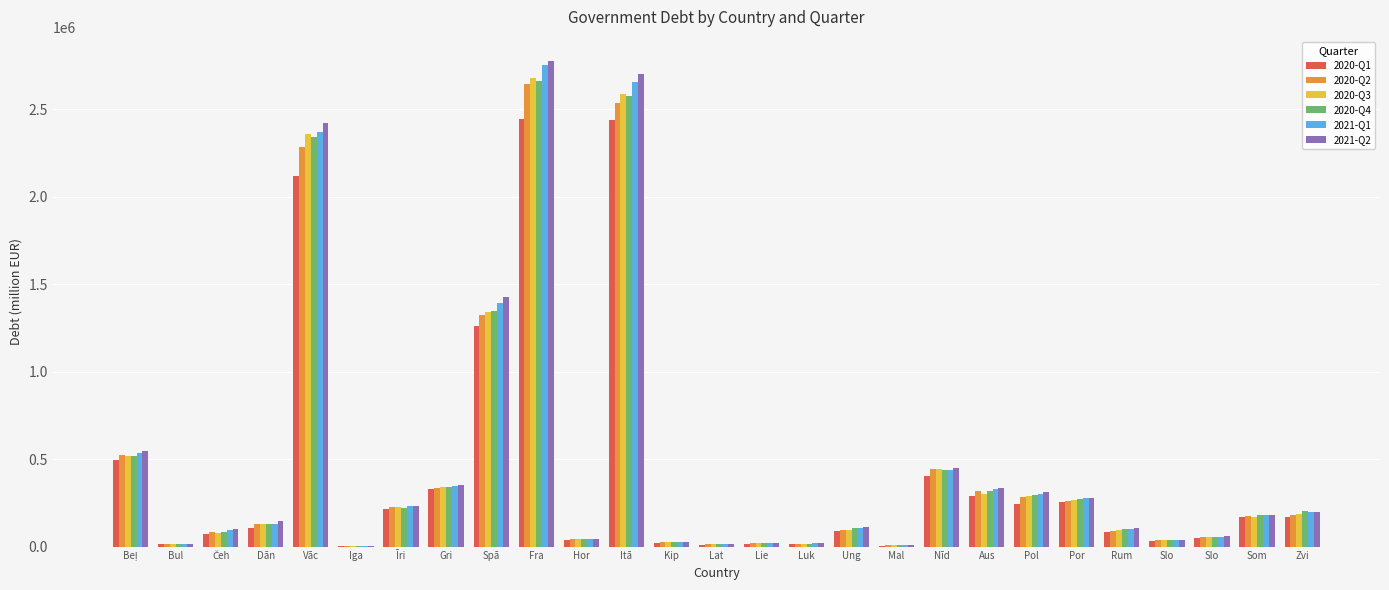

Reading left to right, list all the values displayed in this chart.

2020-Q1: Beļ=492162.0	Bul=12331.0	Čeh=69171.8	Dān=103835.9	Vāc=2114795.8	Iga=2511.1	Īri=213611.6	Gri=330069.0	Spā=1258745.0	Fra=2444402.0	Hor=39251.1	Itā=2434966.7	Kip=22083.7	Lat=11430.9	Lie=16232.9	Luk=14199.1	Ung=88143.5	Mal=5951.6	Nīd=403482.0	Aus=289486.4	Pol=242696.3	Por=254797.0	Rum=83035.0	Slo=33391.4	Slo=46385.1	Som=167909.0	Zvi=168207.4
2020-Q2: Beļ=524284.0	Bul=12846.4	Čeh=84706.7	Dān=128047.1	Vāc=2284851.9	Iga=5088.9	Īri=225786.9	Gri=334314.0	Spā=1325133.0	Fra=2643359.0	Hor=43610.7	Itā=2531825.8	Kip=24973.2	Lat=12882.8	Lie=20132.4	Luk=15080.8	Ung=93305.8	Mal=6659.1	Nīd=441955.0	Aus=316245.3	Pol=281949.1	Por=259900.8	Rum=88350.2	Slo=36891.1	Slo=54838.6	Som=176587.0	Zvi=180738.8
2020-Q3: Beļ=515926.0	Bul=15269.6	Čeh=79798.2	Dān=130704.9	Vāc=2359003.3	Iga=5128.2	Īri=227157.9	Gri=338162.0	Spā=1342410.0	Fra=2677932.0	Hor=43196.4	Itā=2585845.4	Kip=25938.4	Lat=13269.0	Lie=22418.0	Luk=16532.4	Ung=95848.7	Mal=6852.8	Nīd=441617.0	Aus=300778.0	Pol=287528.7	Por=267040.1	Rum=92340.7	Slo=36718.0	Slo=55095.5	Som=171863.0	Zvi=184775.5
2020-Q4: Beļ=515219.0	Bul=15131.7	Čeh=81922.9	Dān=131859.7	Vāc=2340848.9	Iga=5094.4	Īri=217884.9	Gri=341588.0	Spā=1345786.0	Fra=2662105.0	Hor=43780.8	Itā=2574153.3	Kip=25384.1	Lat=12869.4	Lie=23062.5	Luk=15875.8	Ung=105507.0	Mal=6974.0	Nīd=435475.0	Aus=315938.7	Pol=293229.6	Por=270494.9	Rum=102411.8	Slo=37424.3	Slo=54993.2	Som=177906.0	Zvi=201713.2
2021-Q1: Beļ=537276.0	Bul=15276.8	Čeh=96107.3	Dān=127263.8	Vāc=2369871.9	Iga=5320.4	Īri=230416.3	Gri=344705.0	Spā=1394046.0	Fra=2750648.0	Hor=45036.2	Itā=2651741.9	Kip=26545.4	Lat=13538.6	Lie=22563.1	Luk=18365.6	Ung=107525.4	Mal=7492.1	Nīd=440019.0	Aus=327484.5	Pol=298971.6	Por=275135.5	Rum=102581.3	Slo=40157.2	Slo=55156.0	Som=179480.0	Zvi=198486.9
2021-Q2: Beļ=546455.0	Bul=15726.0	Čeh=98749.5	Dān=143517.1	Vāc=2419762.3	Iga=5522.7	Īri=234524.7	Gri=354540.0	Spā=1425828.0	Fra=2773327.0	Hor=45551.2	Itā=2697348.6	Kip=25380.4	Lat=13394.0	Lie=23115.1	Luk=17803.2	Ung=111916.2	Mal=8021.3	Nīd=448088.0	Aus=334960.7	Pol=310312.6	Por=277341.0	Rum=106473.1	Slo=39471.0	Slo=57885.8	Som=180776.0	Zvi=197561.2